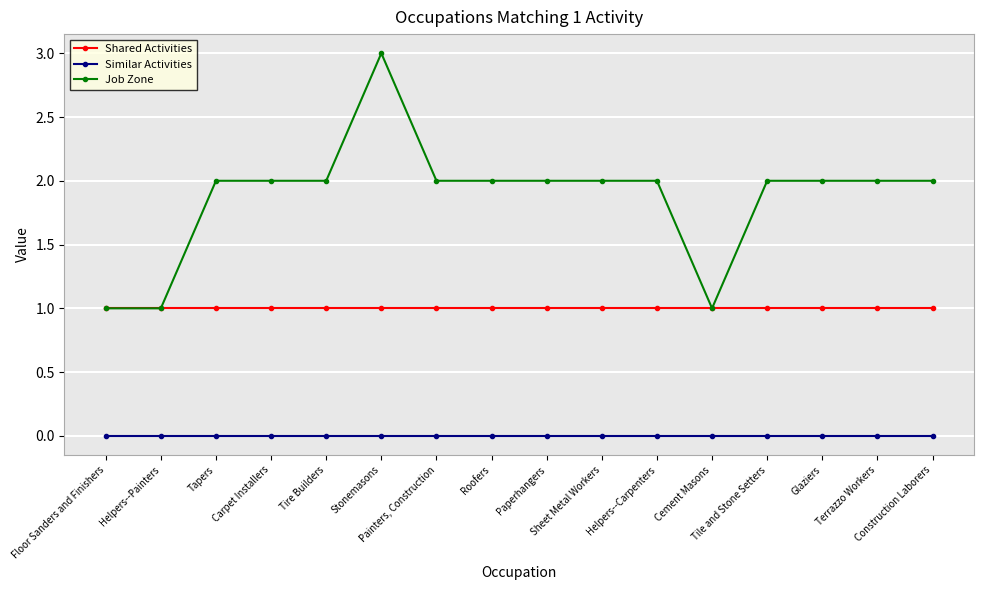

What is the maximum value shown in the chart?

3